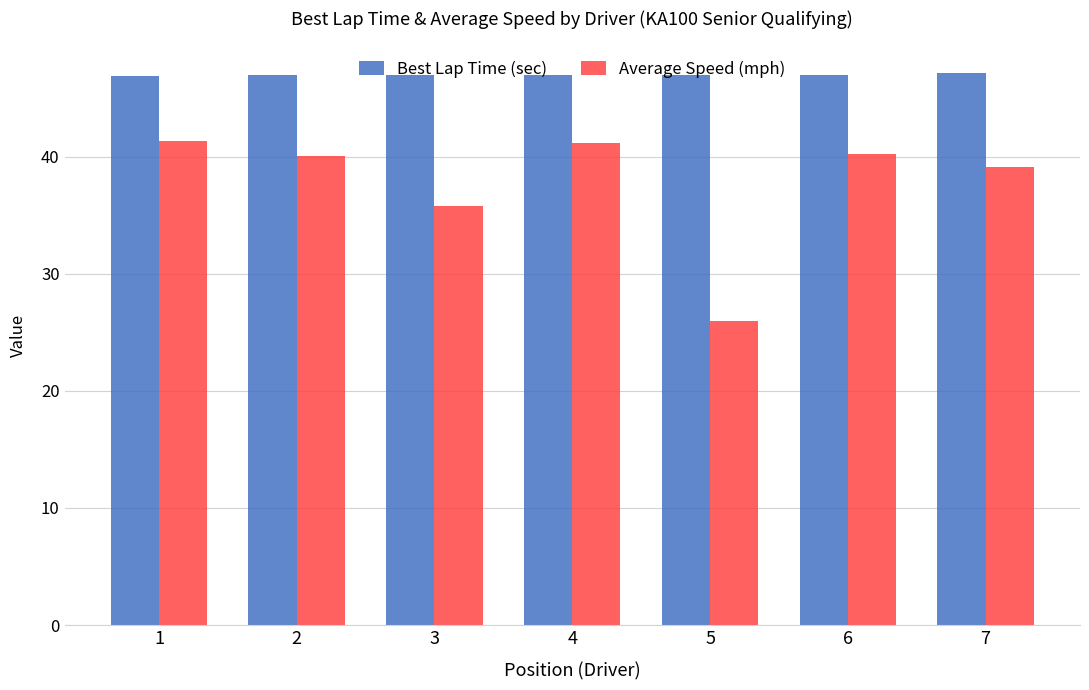

What is the total value across all series at 6?

87.2